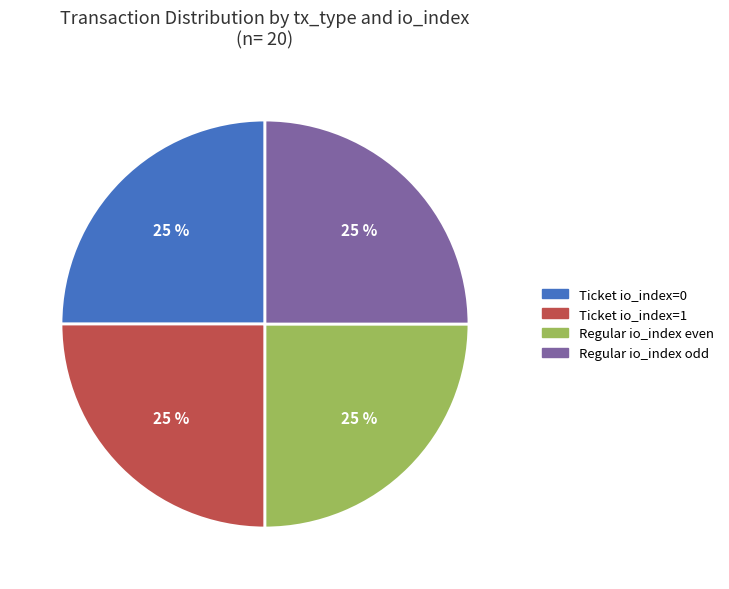

How many segments does this pie chart have?

4